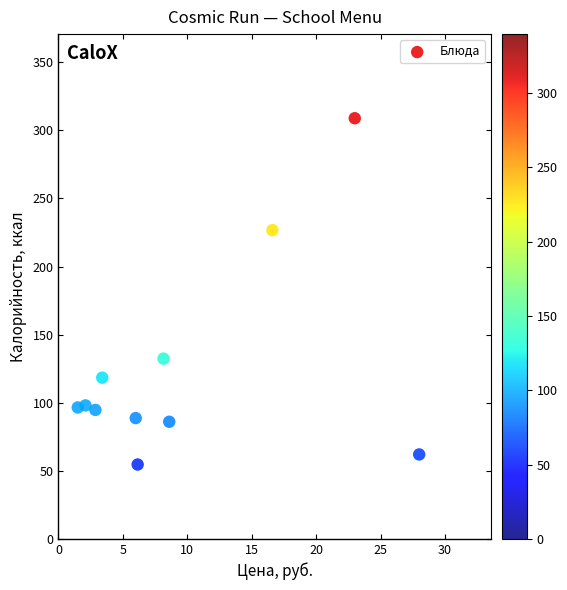

What is the range of Y values (max minus min)?

254.3